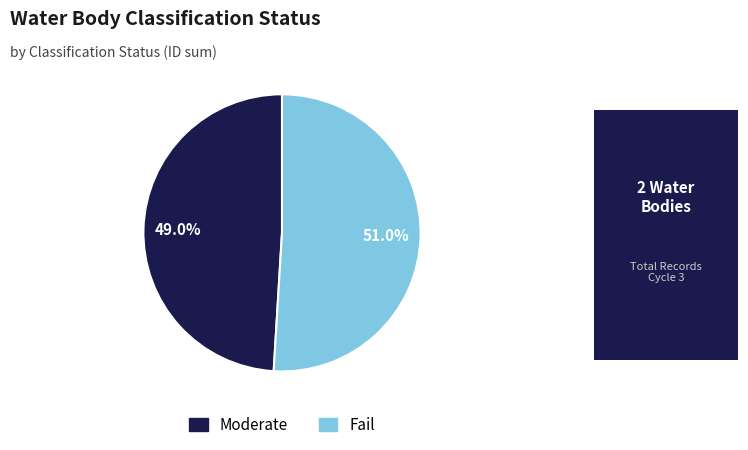

True or false: Fail accounts for 51% of the total.

True